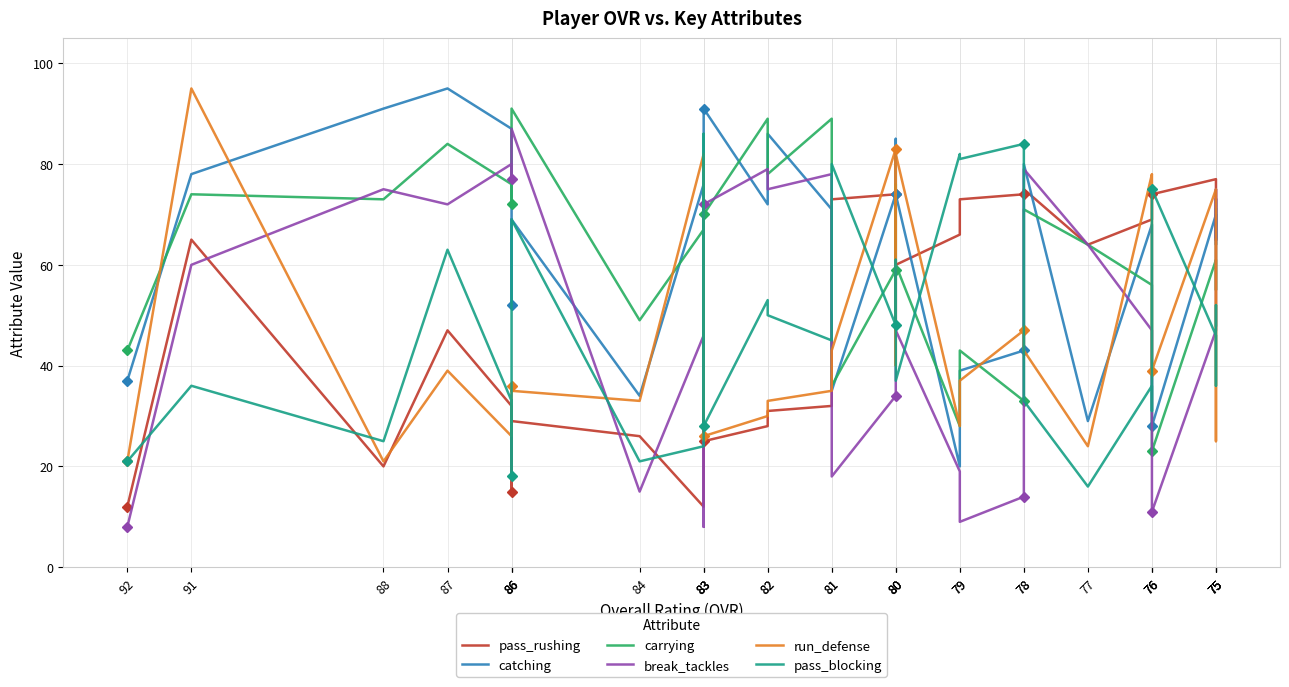

Which series has the largest total across all categories?

catching